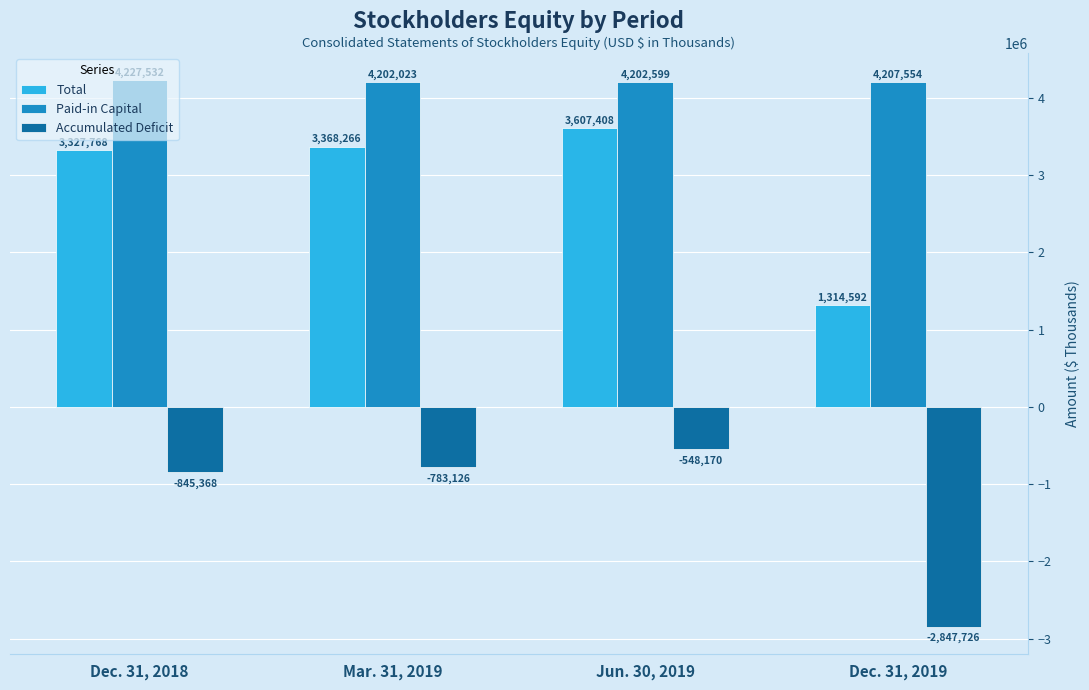

What is the maximum value for Accumulated Deficit?

-548170